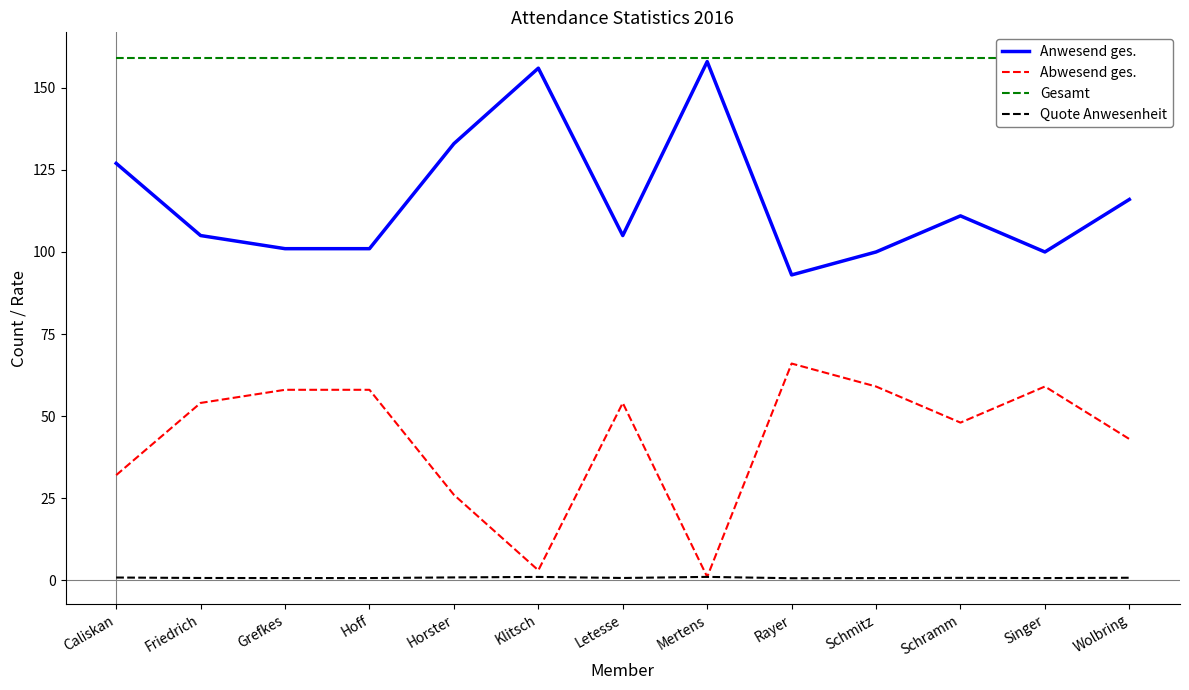

The value of Quote Anwesenheit at Horster is 0.4. True or false?

False